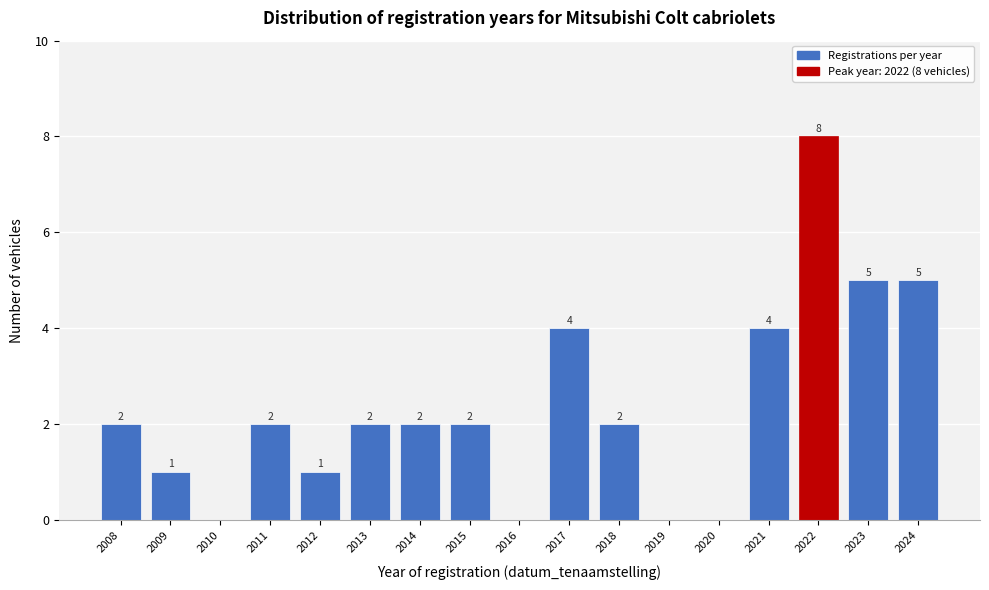

Reading left to right, extract all data points from this chart.

2008=2	2009=1	2010=0	2011=2	2012=1	2013=2	2014=2	2015=2	2016=0	2017=4	2018=2	2019=0	2020=0	2021=4	2022=8	2023=5	2024=5